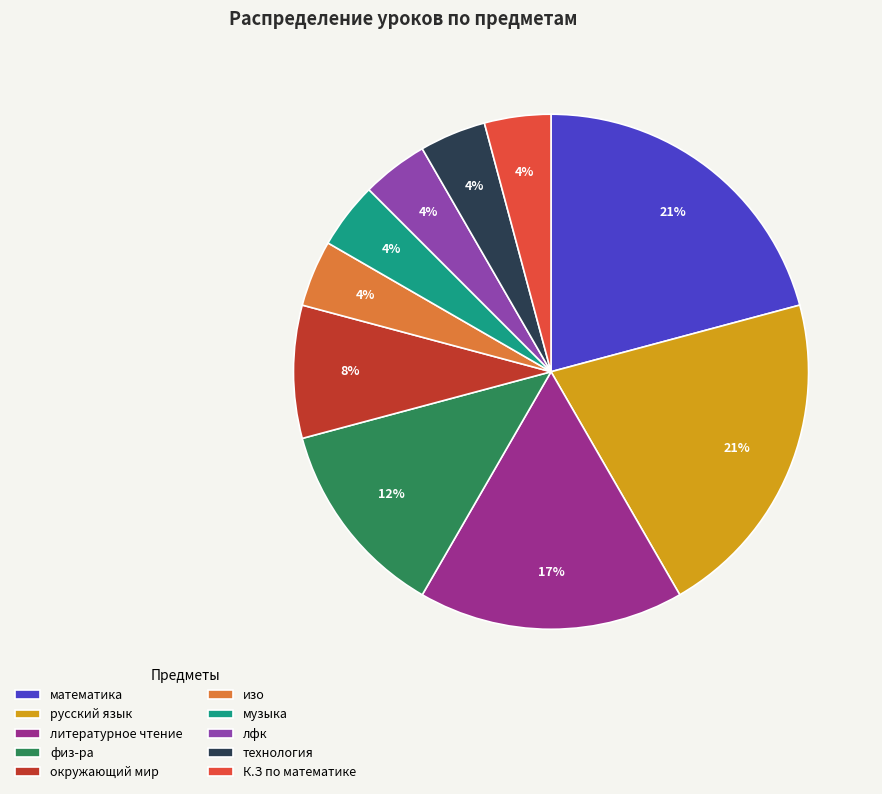

To the nearest percent, what is the average slice percentage?

10%